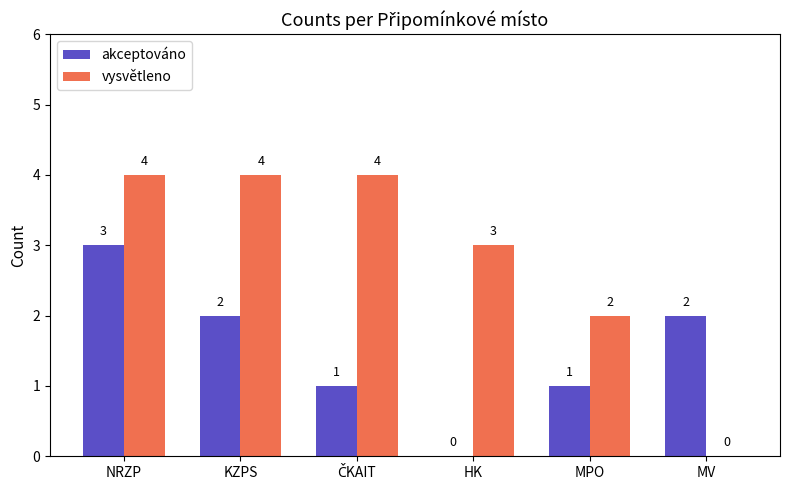

The value of akceptováno at MV is 2. True or false?

True